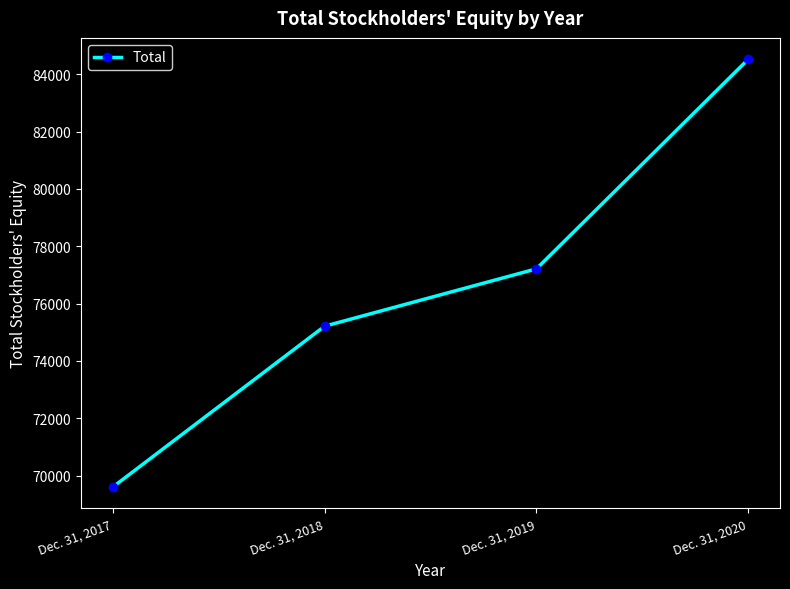

Which category has the highest value across all series?

Dec. 31, 2020